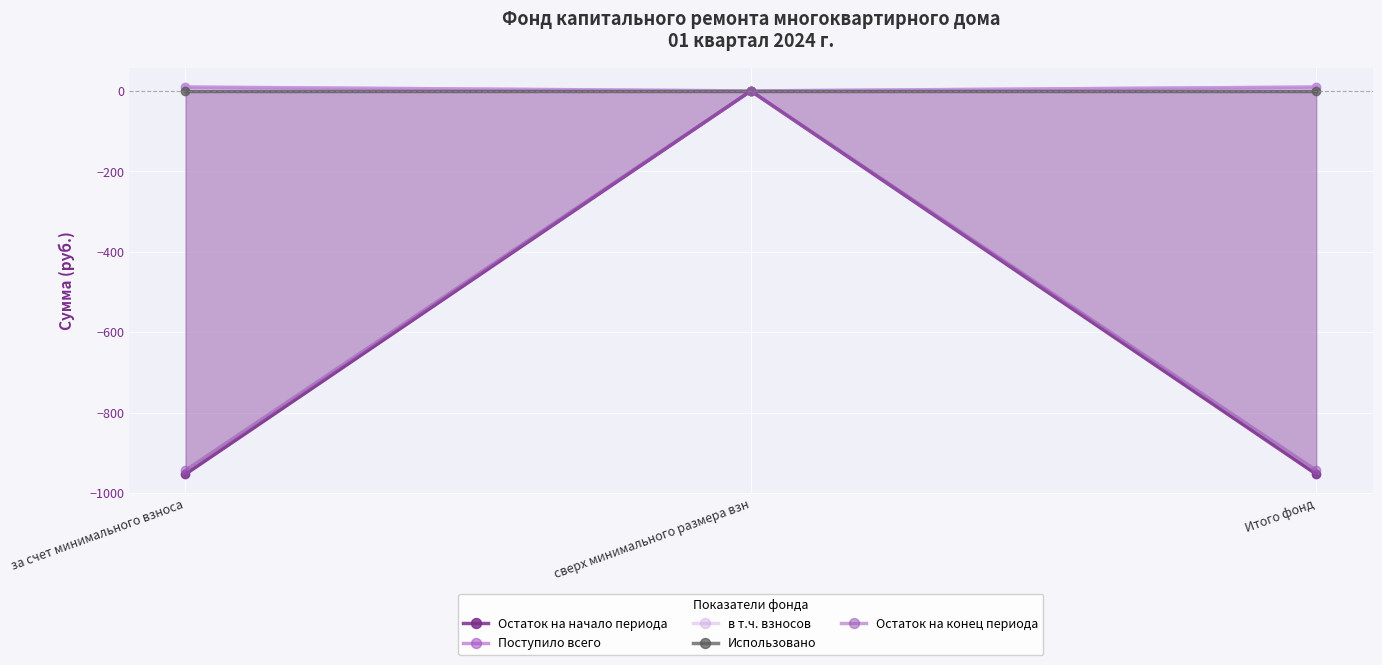

The value of Использовано at сверх минимального размера взн is 0.0. True or false?

True